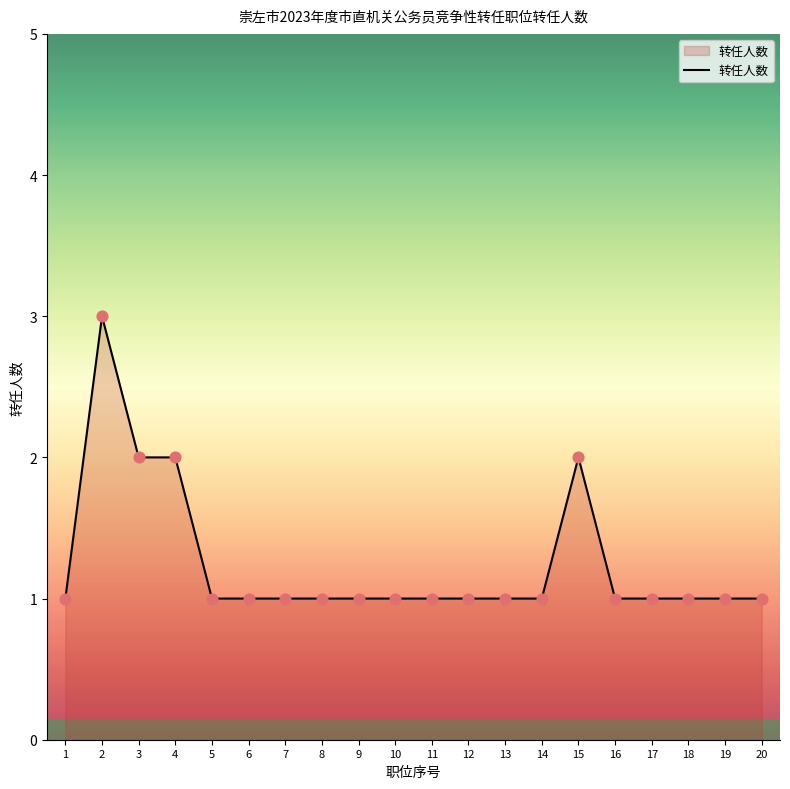

What is the ratio of the value at 5 to the value at 14?

1.0